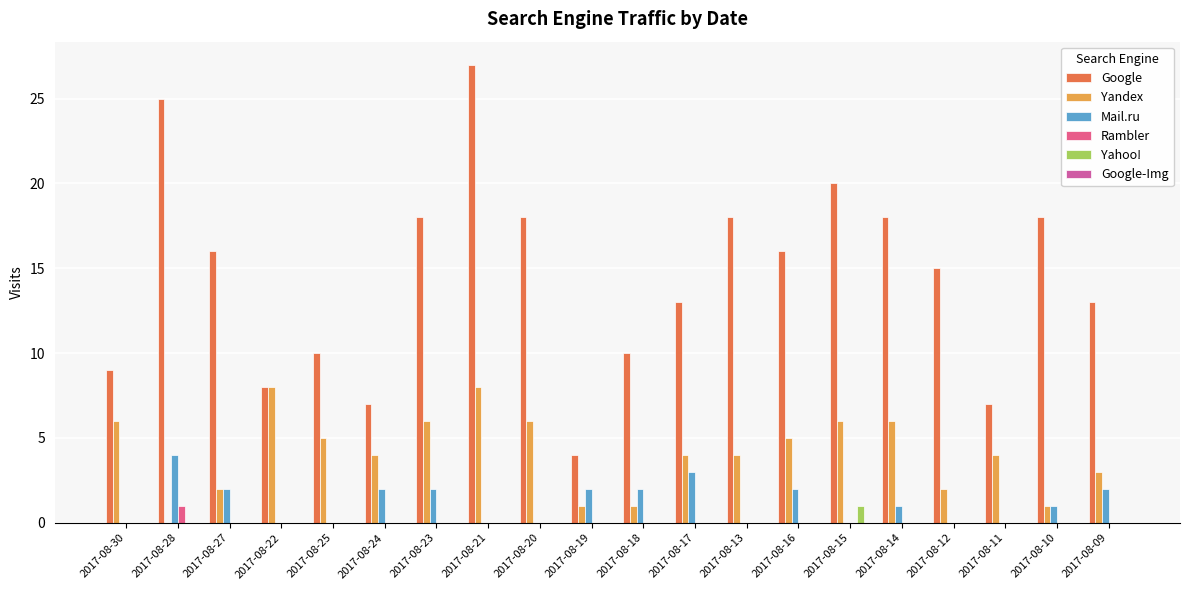

Is the value of Yandex at 2017-08-09 greater than the value of Mail.ru at 2017-08-10?

Yes